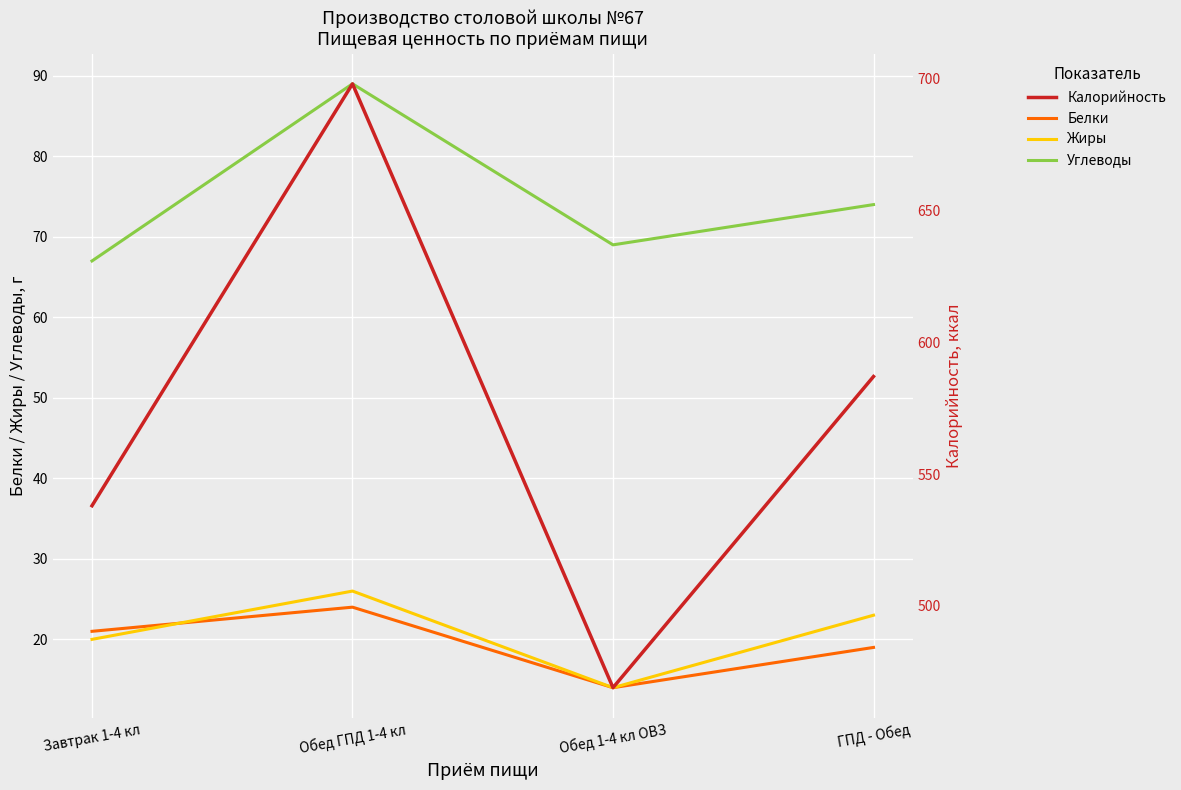

Between ГПД - Обед and Завтрак 1-4 кл, which is larger?

Завтрак 1-4 кл